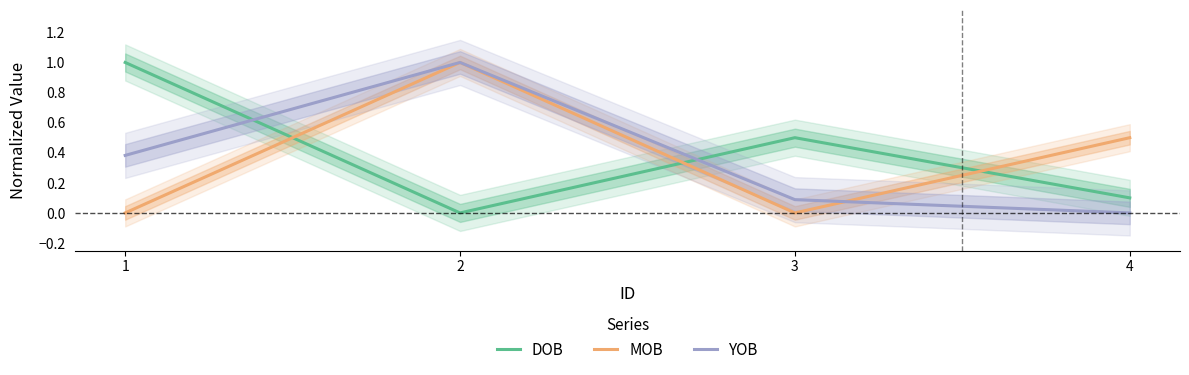

Is the value of DOB at 4 greater than the value of YOB at 2?

No